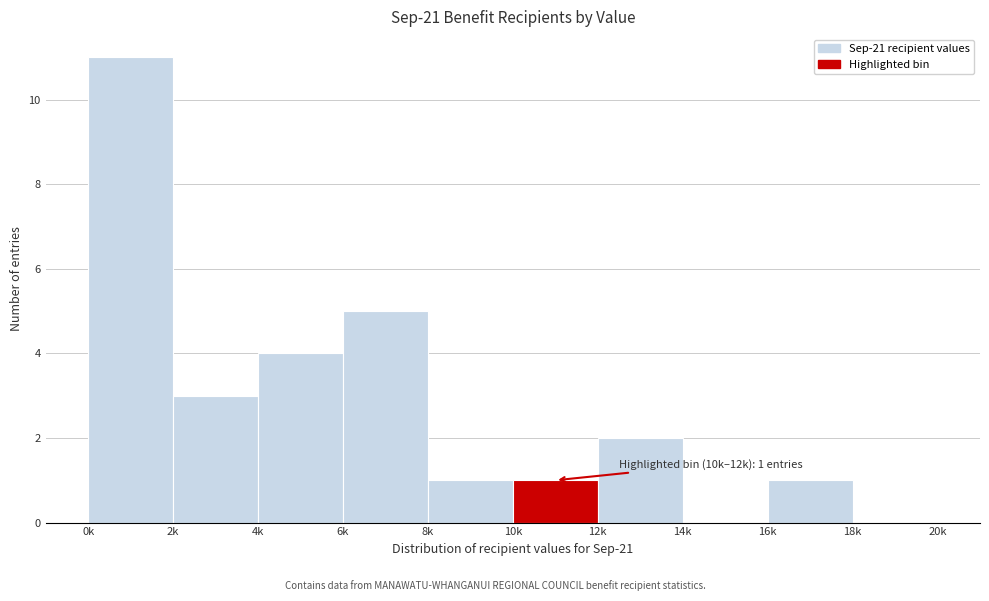

Reading left to right, list all the values displayed in this chart.

0k=11	2k=3	4k=4	6k=5	8k=1	10k=1	12k=2	14k=0	16k=1	18k=0